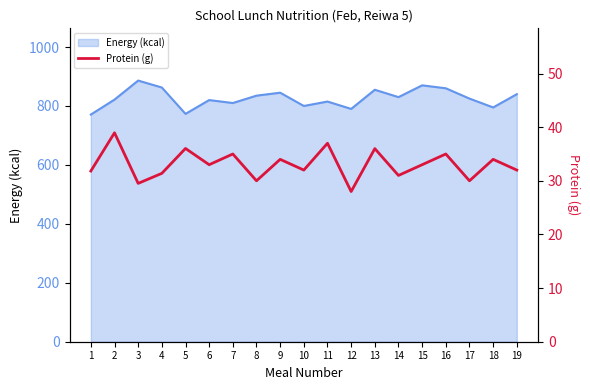

Rank the categories by value from highest to lowest.

2, 11, 5, 13, 7, 16, 9, 18, 6, 15, 10, 19, 1, 4, 14, 8, 17, 3, 12